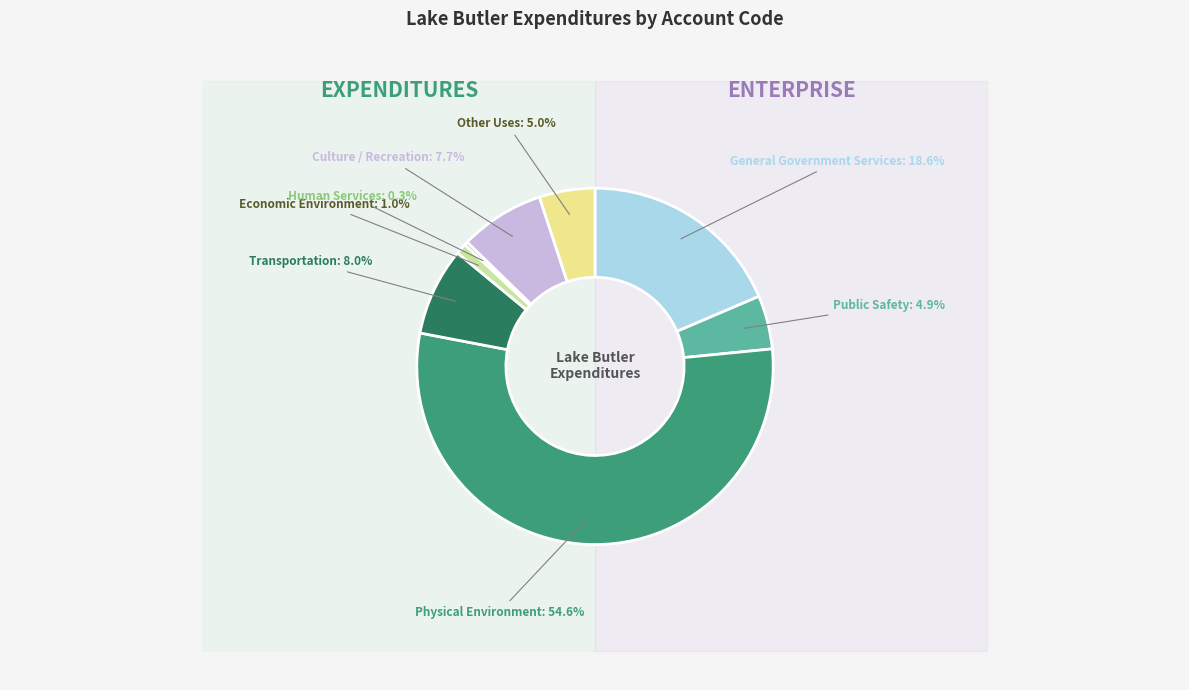

The Transportation slice represents 8% of the pie. True or false?

True